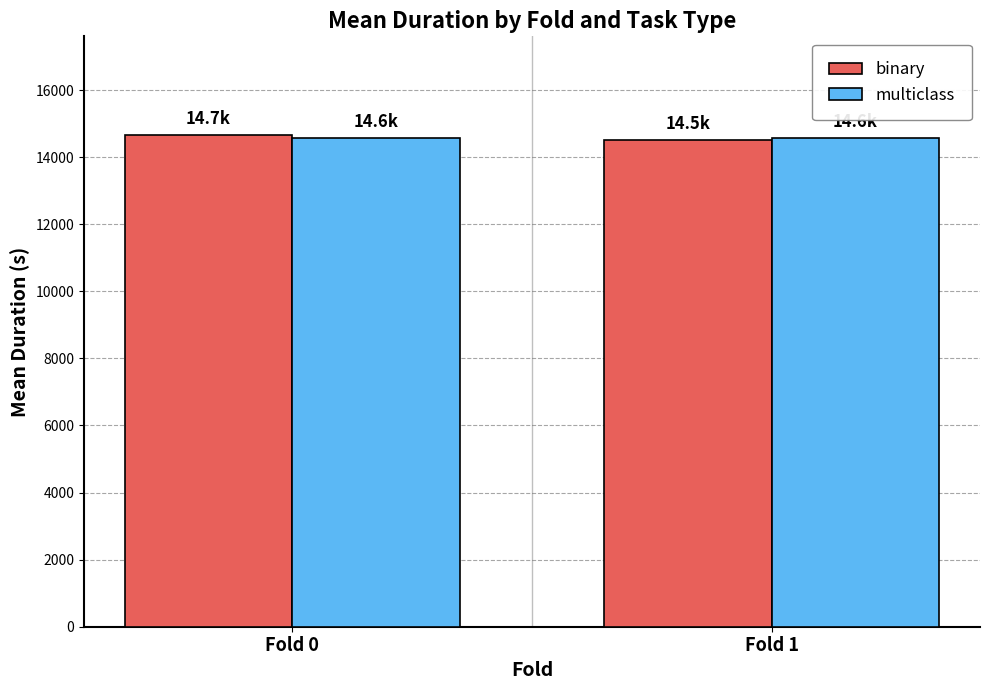

The binary series shows 9264.0 at Fold 1. True or false?

False